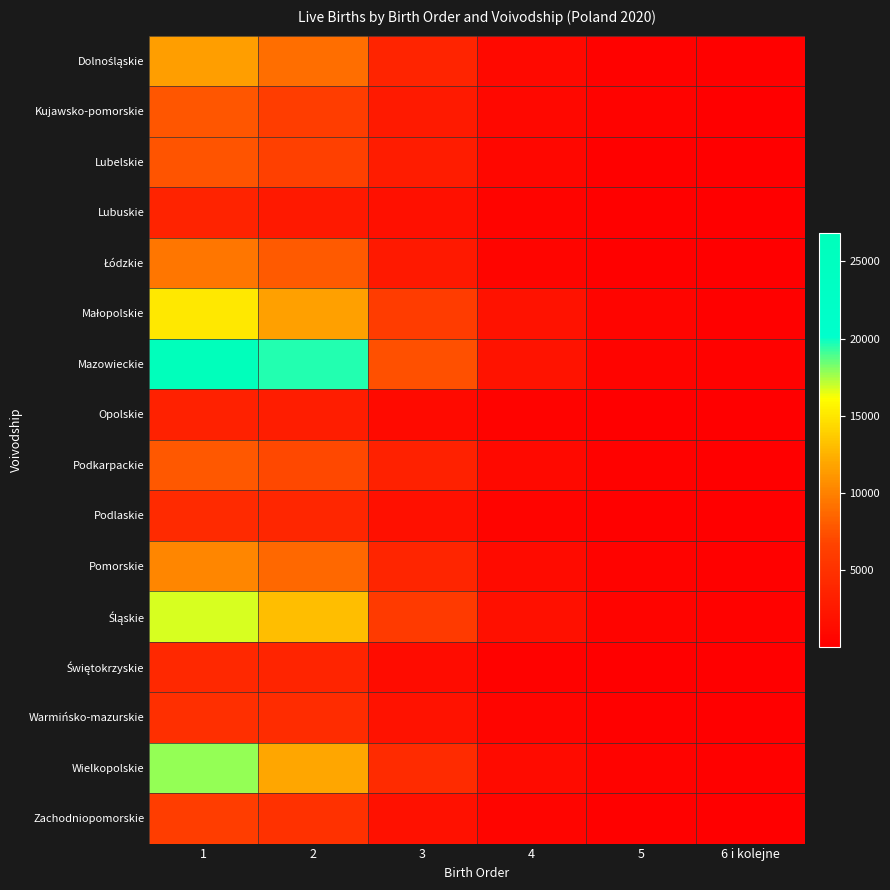

Count the number of categories in the chart.

6